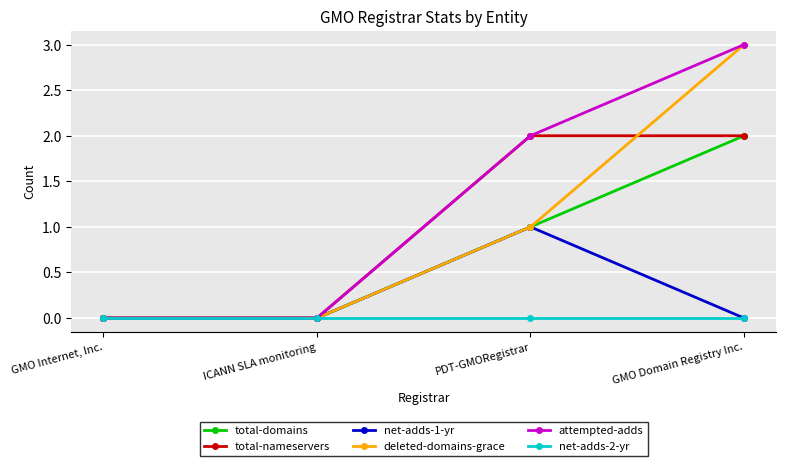

The value of deleted-domains-grace at ICANN SLA monitoring is 1. True or false?

False